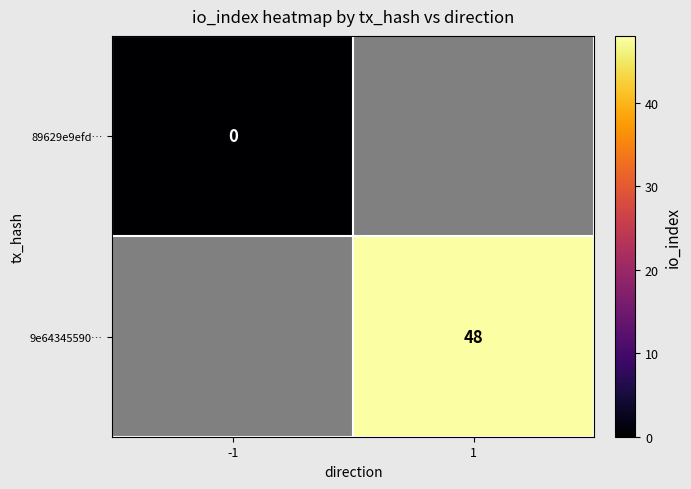

How many series are shown in this chart?

2